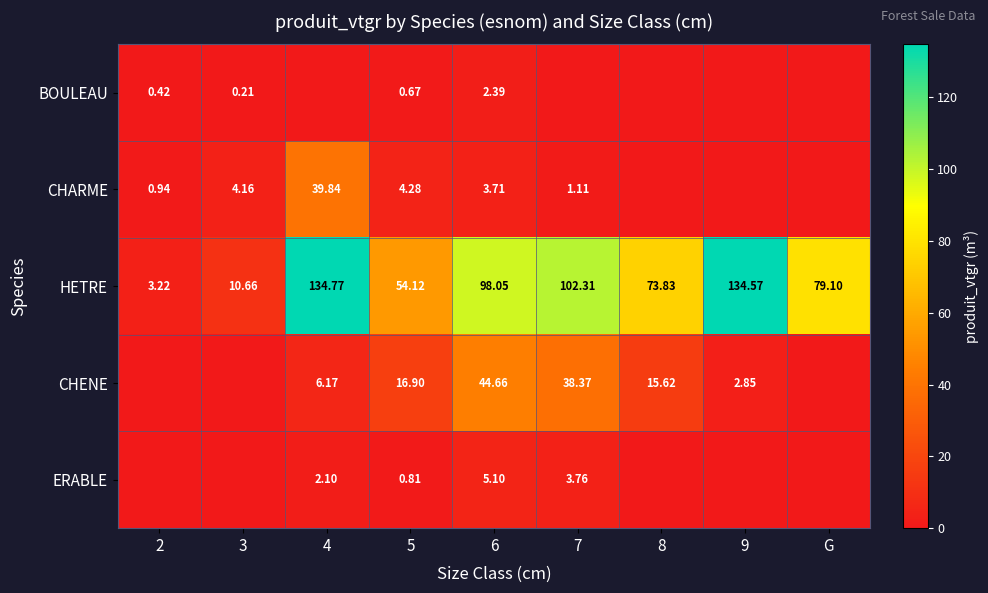

How many data points in CHARME are above 1?

5